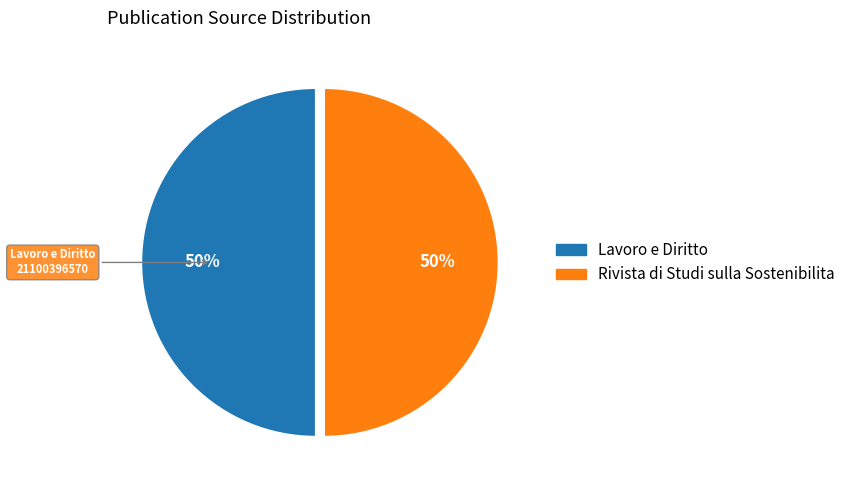

Count the number of slices in the pie.

2